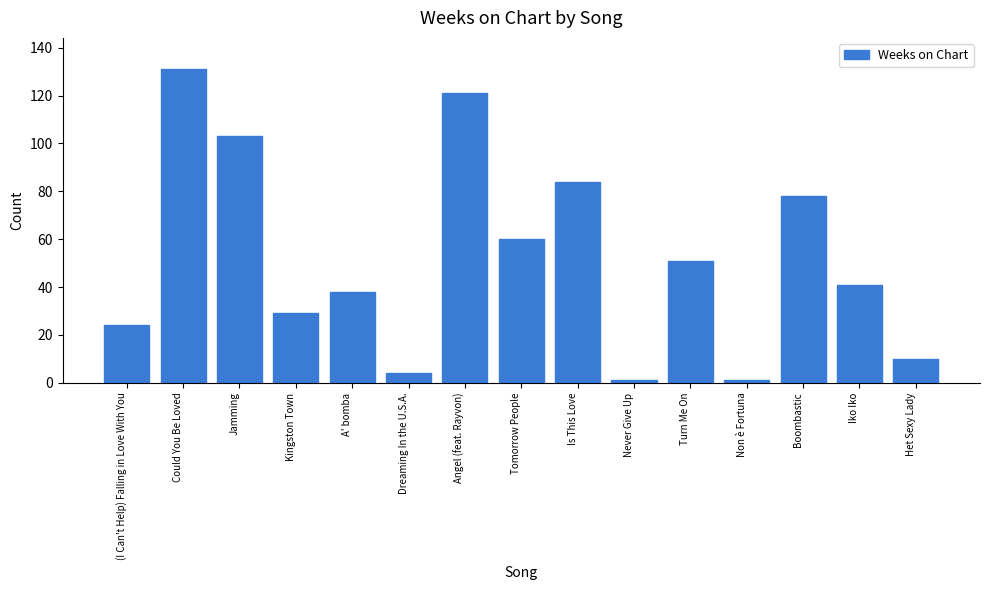

What is the value of the 7th bar from the left?

121